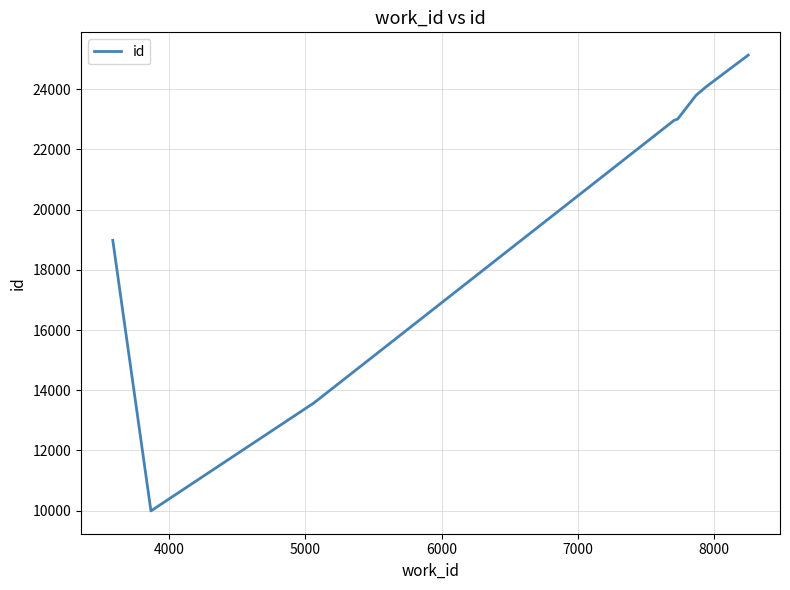

What is the smallest value displayed?

9993